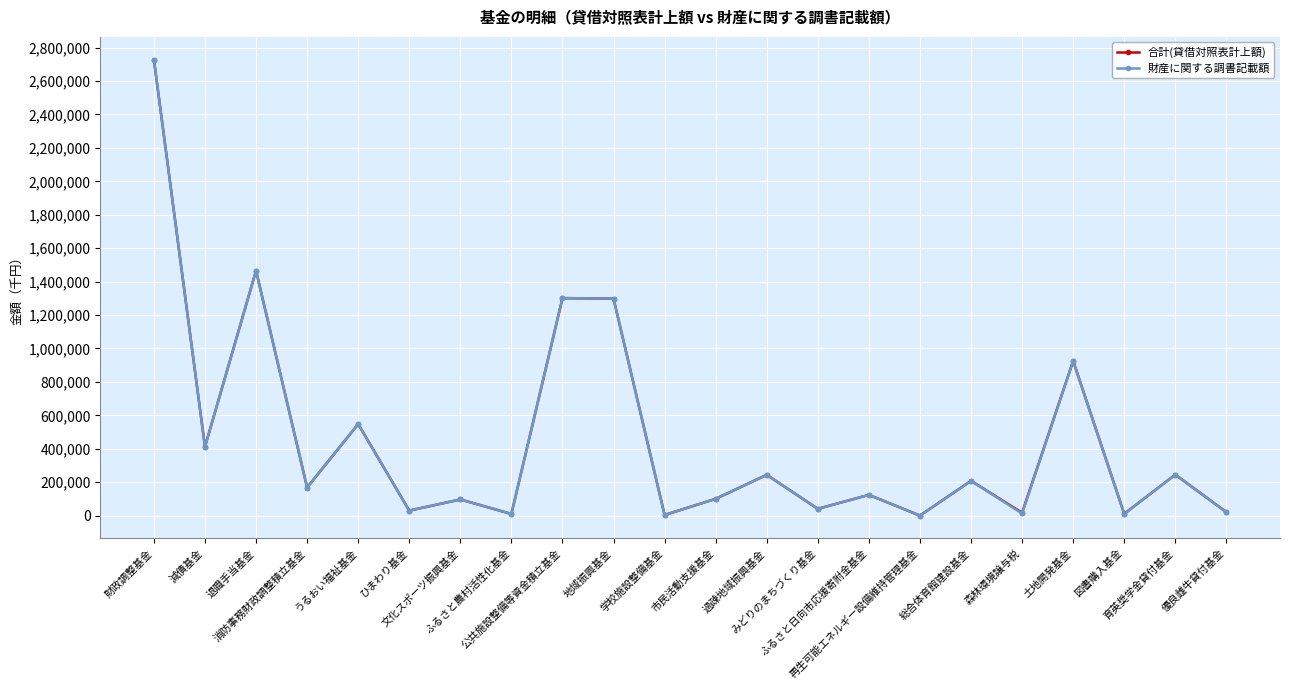

Where is the first local minimum for 合計(貸借対照表計上額)?

減債基金